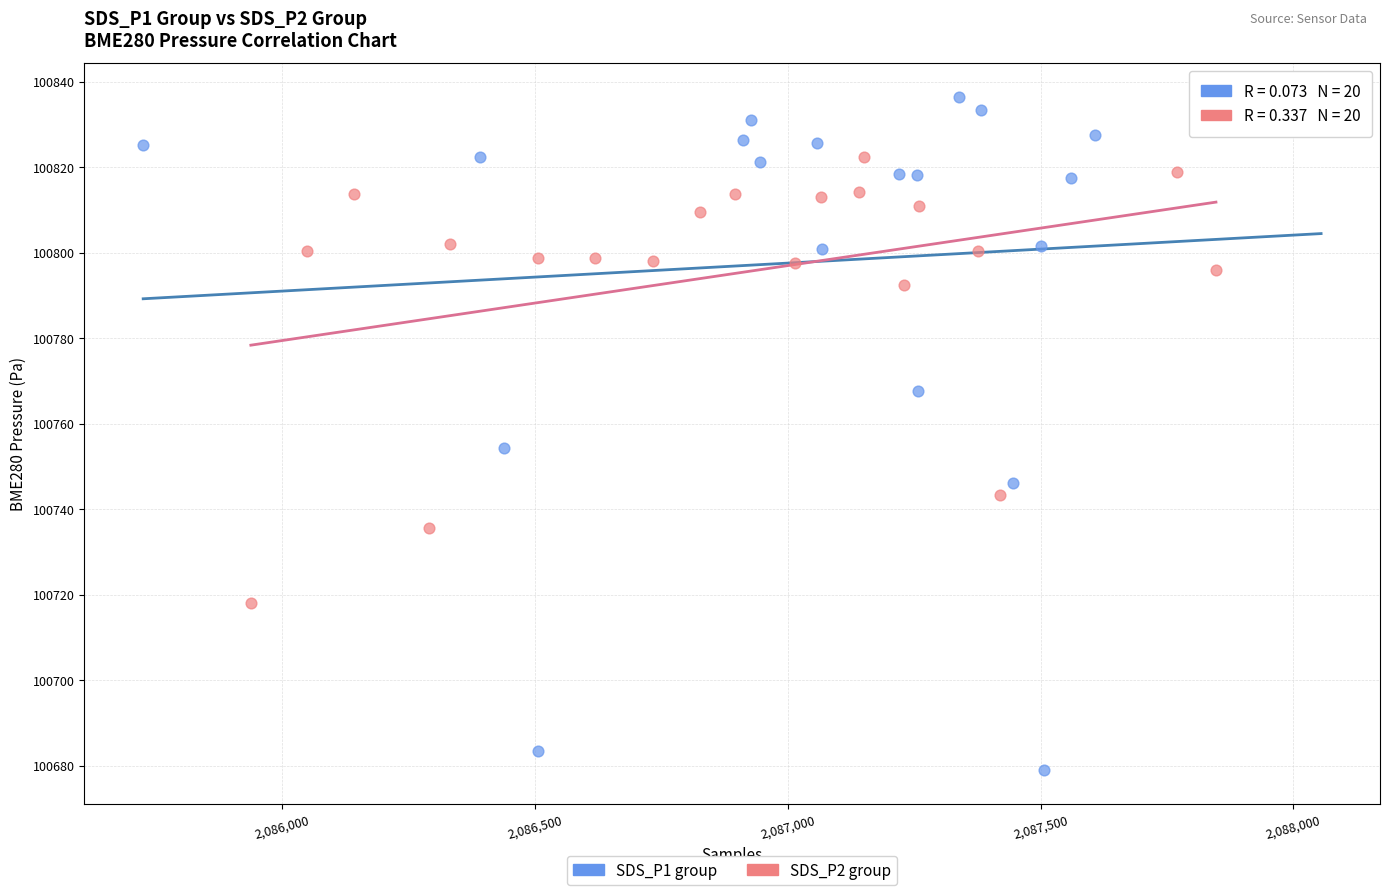

Which series reaches the minimum Y coordinate?

SDS_P1 group